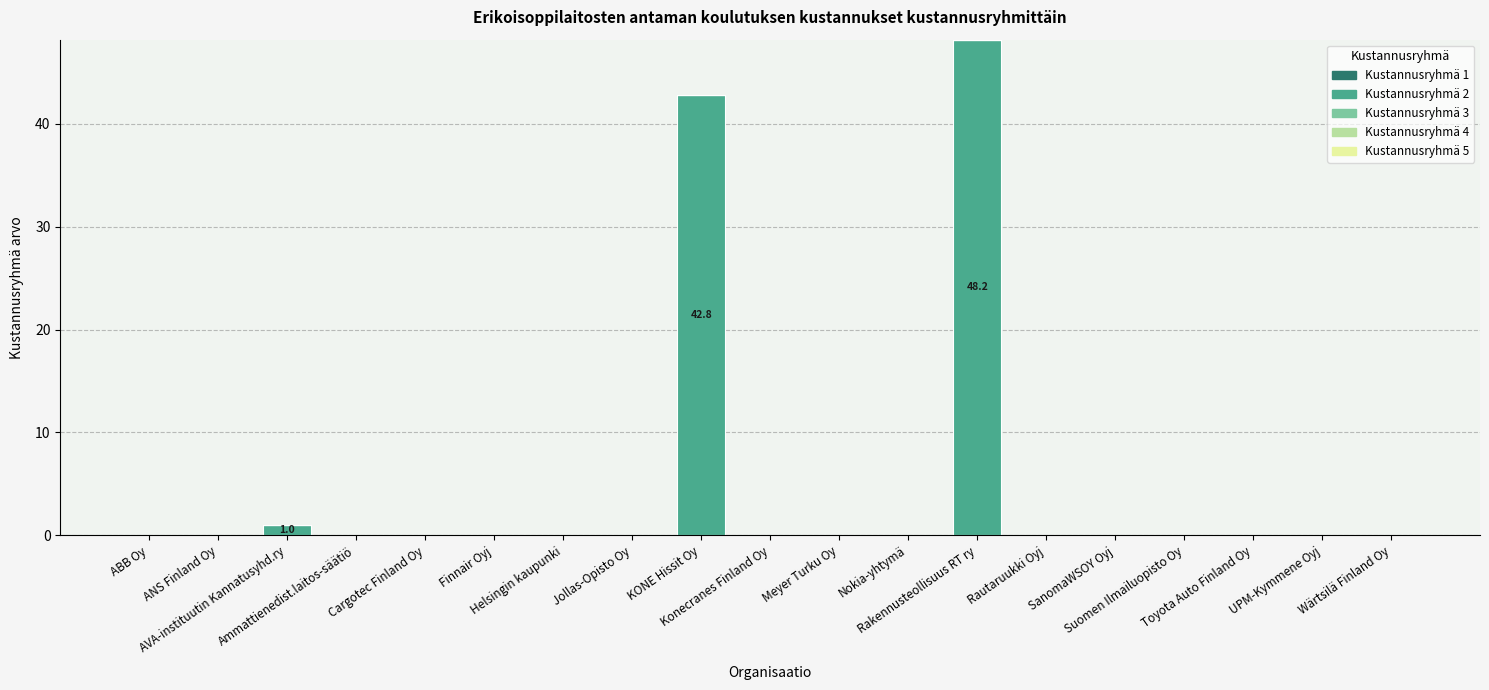

What is the sum of all values?

92.0